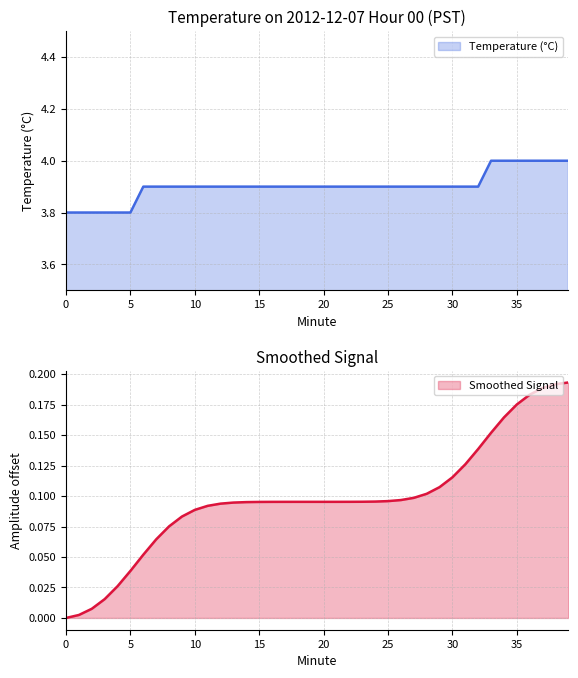

Is it true that the value at 32 is 5.6?

False